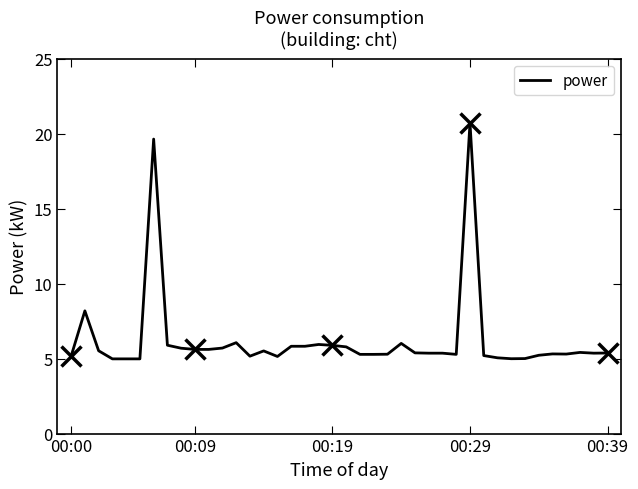

What position from the left is 32?

33